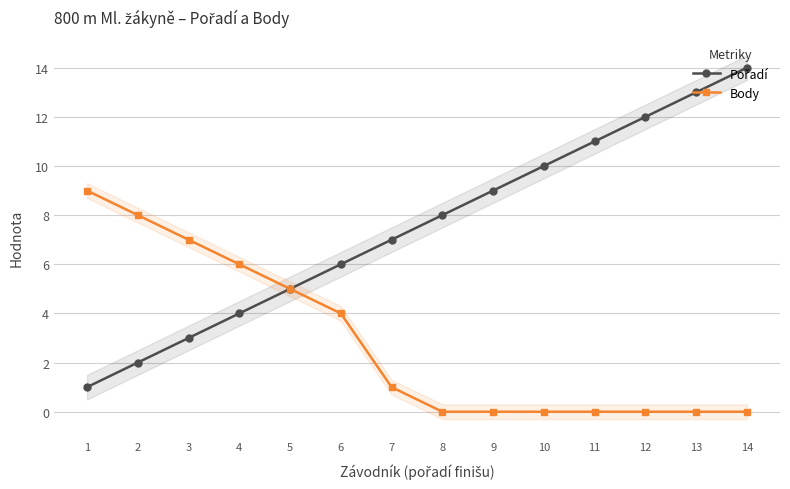

True or false: Body and Pořadí intersect in this chart.

False